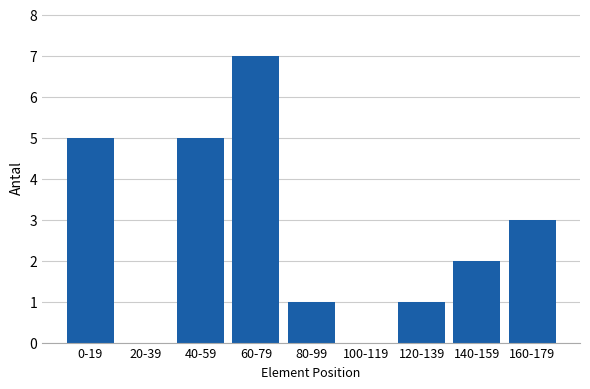

Reading right to left, transcribe all the data shown in this chart.

160-179=3	140-159=2	120-139=1	100-119=0	80-99=1	60-79=7	40-59=5	20-39=0	0-19=5